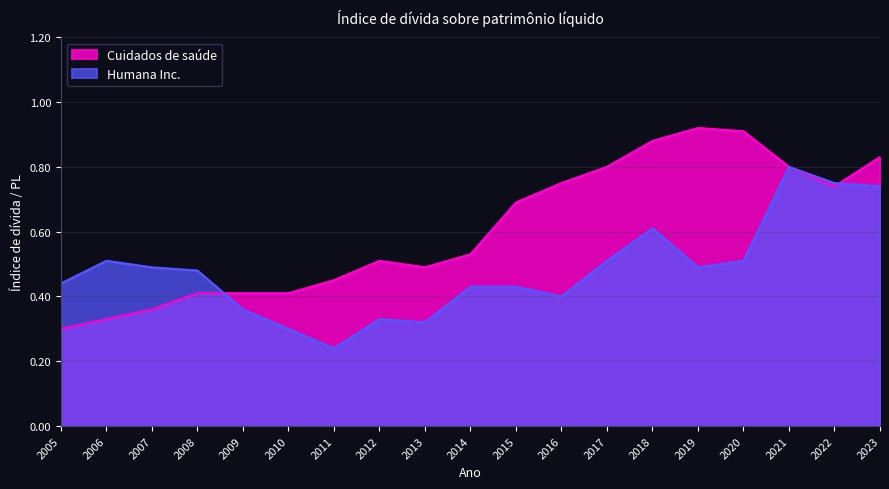

Where is Humana Inc. nearest to the value 0?

2011